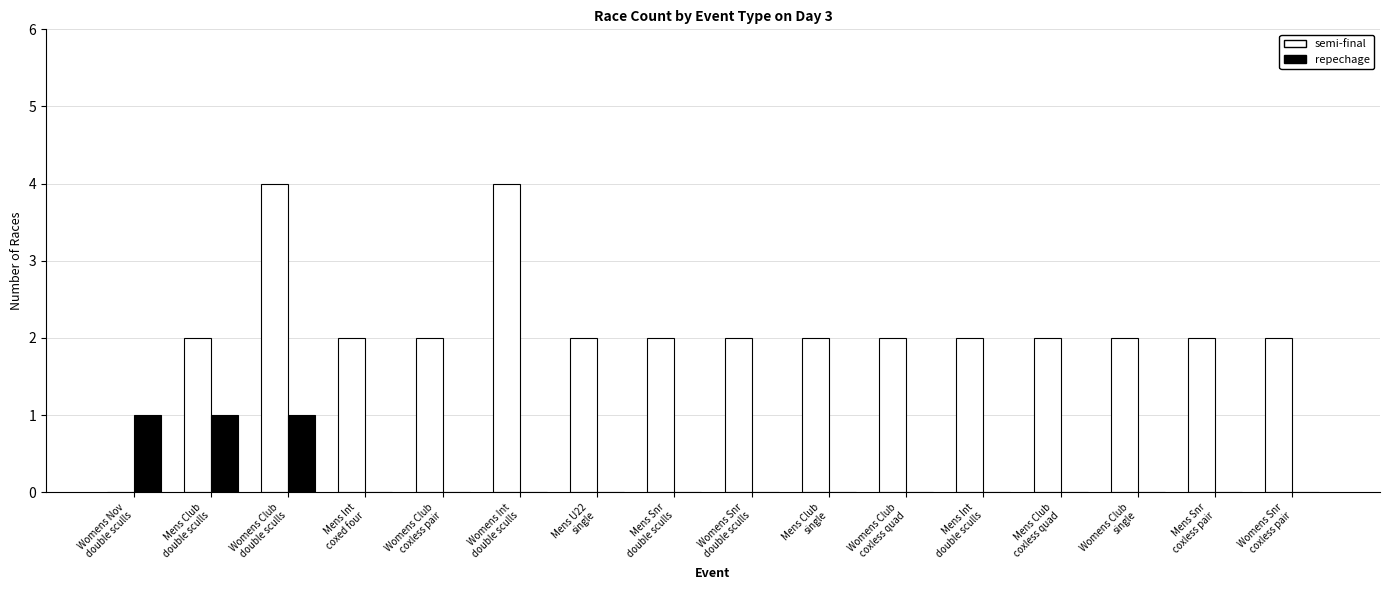

True or false: semi-final has a value of 2 at Mens Snr
double sculls.

True